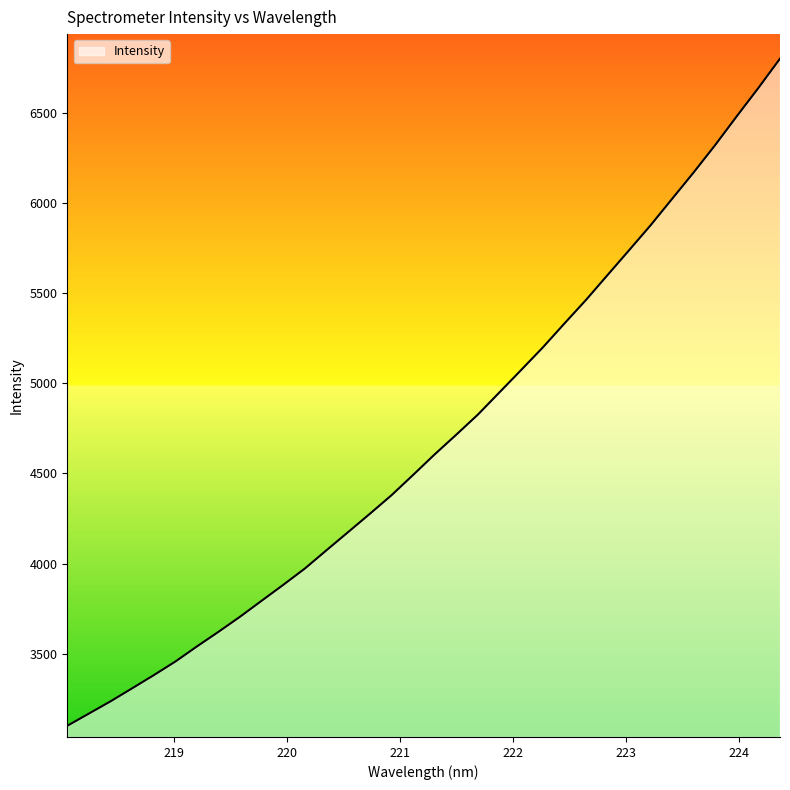

What is the minimum value shown in the chart?

3100.7